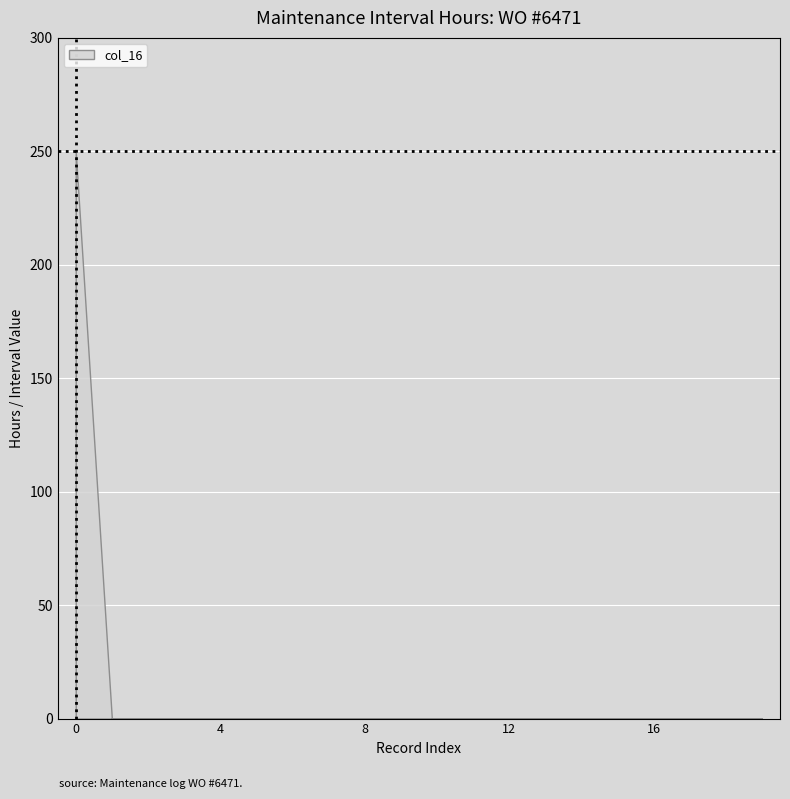

How many distinct data groups are displayed?

1